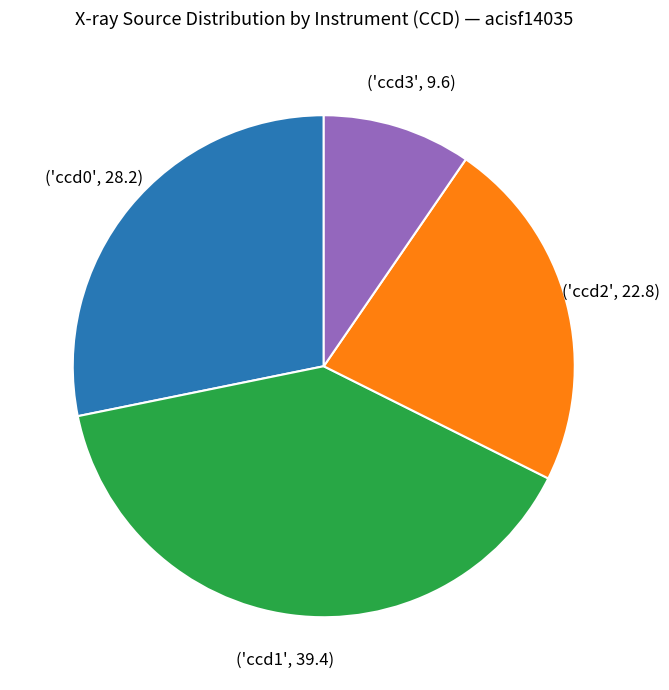

Does any single category account for the majority?

No